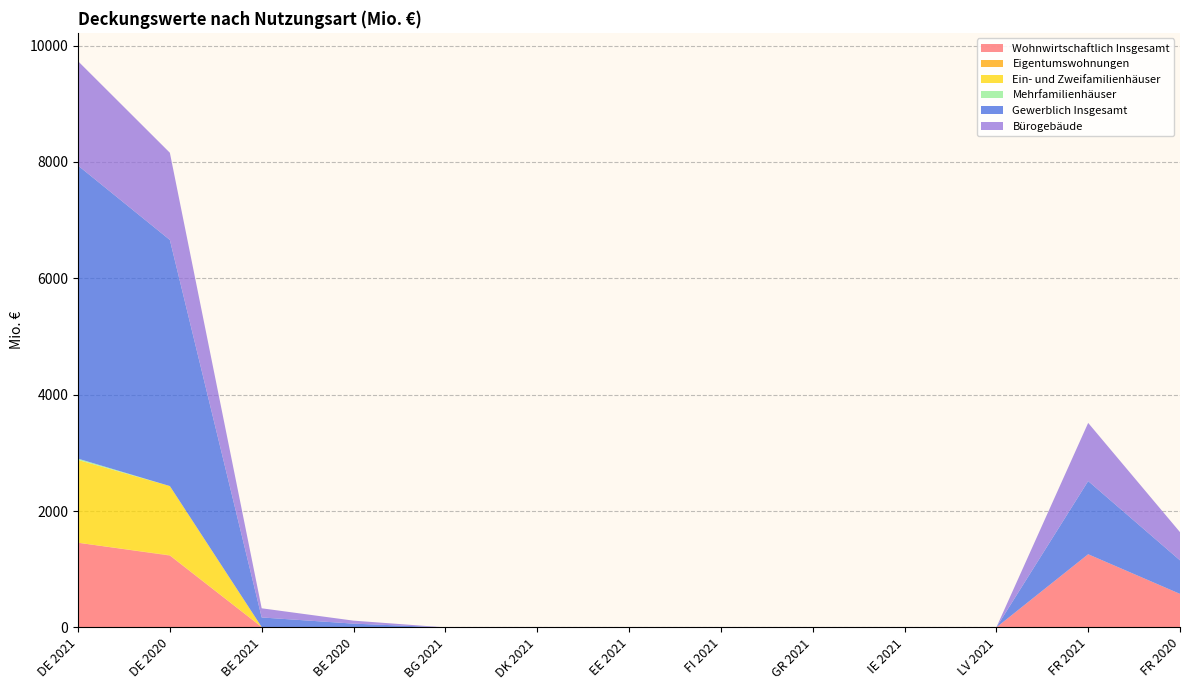

Reading left to right, extract all data points from this chart.

Wohnwirtschaftlich Insgesamt: 1455.5	1235.0	6.6	6.6	0.0	0.0	0.0	0.0	0.0	0.0	0.0	1257.6	576.3
Eigentumswohnungen: 0.1	6.2	0.0	0.0	0.0	0.0	0.0	0.0	0.0	0.0	0.0	0.0	0.0
Ein- und Zweifamilienhäuser: 1423.3	1188.5	0.0	0.0	0.0	0.0	0.0	0.0	0.0	0.0	0.0	0.0	0.0
Mehrfamilienhäuser: 22.2	0.0	0.0	0.0	0.0	0.0	0.0	0.0	0.0	0.0	0.0	0.0	0.0
Gewerblich Insgesamt: 5036.8	4230.1	164.5	58.4	0.0	0.0	0.0	0.0	0.0	0.0	0.0	1257.6	576.3
Bürogebäude: 1794.4	1498.6	157.5	51.4	0.0	0.0	0.0	0.0	0.0	0.0	0.0	999.5	484.7